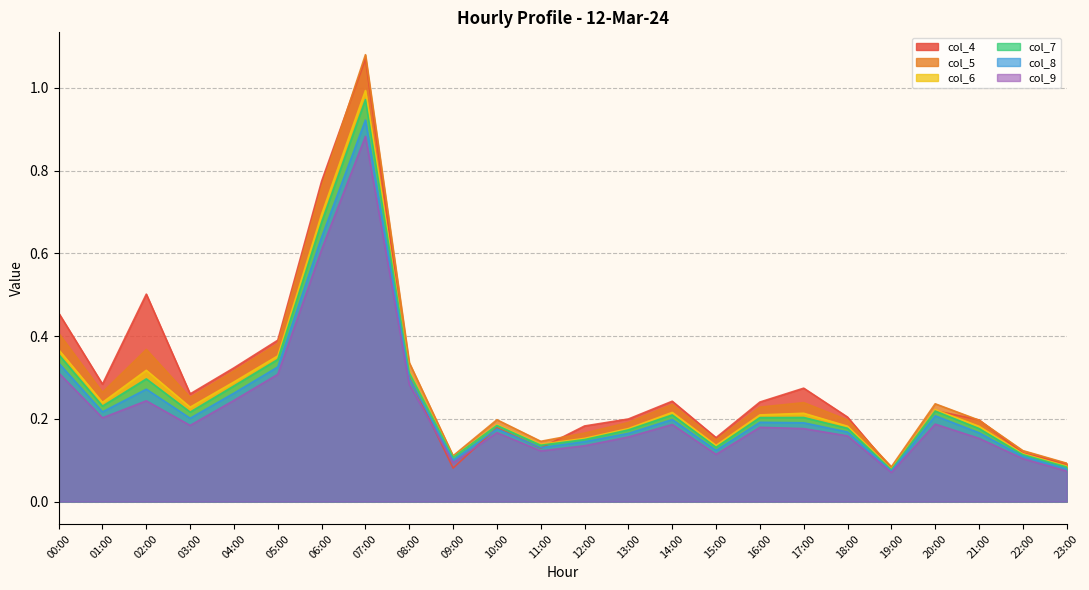

What is the spread (max minus min) of values at 06:00?

0.2